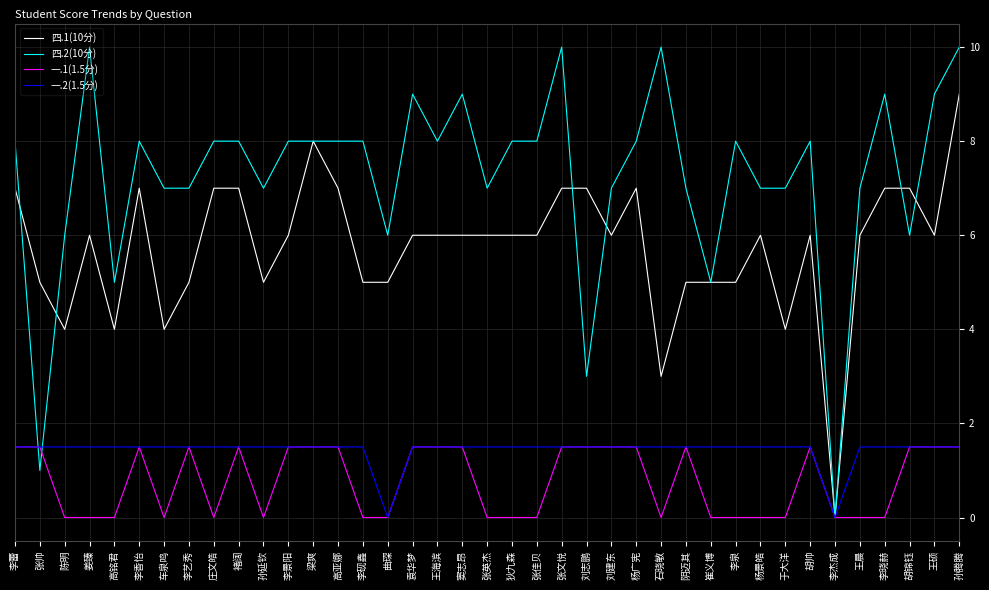

True or false: 一.2(1.5分) has a value of 2.6 at 褚阔.

False